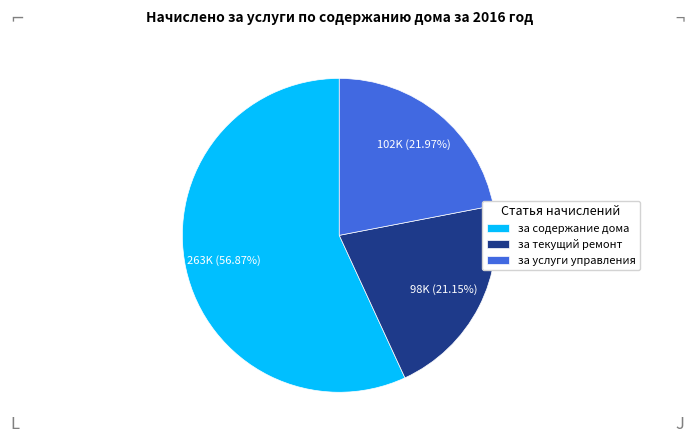

To the nearest percent, what is the average slice percentage?

33%